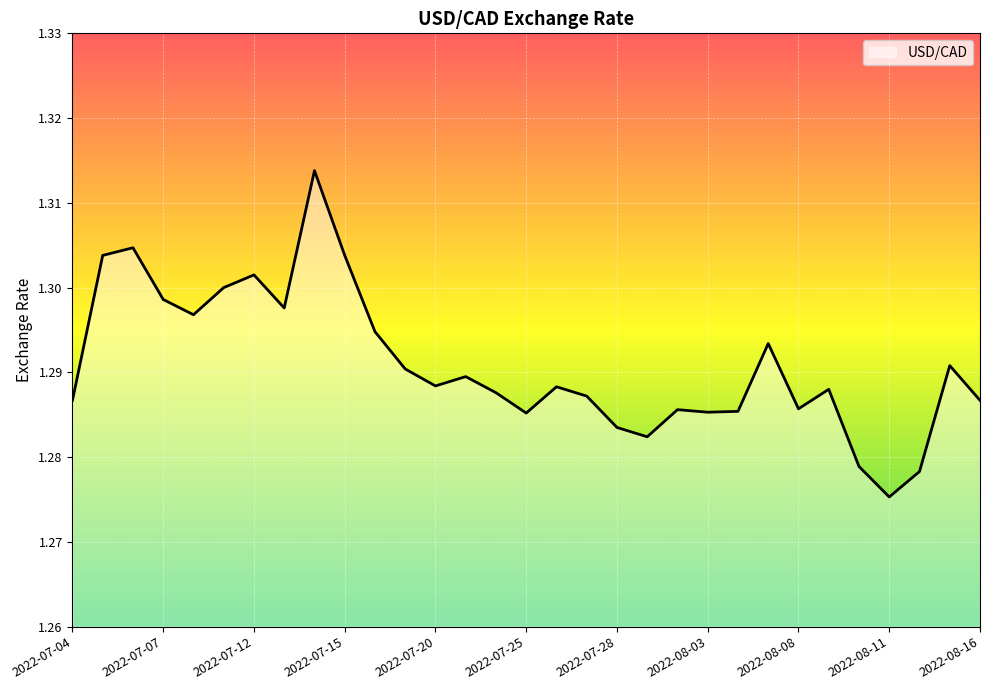

Does the chart display data point markers on the line(s)?

No